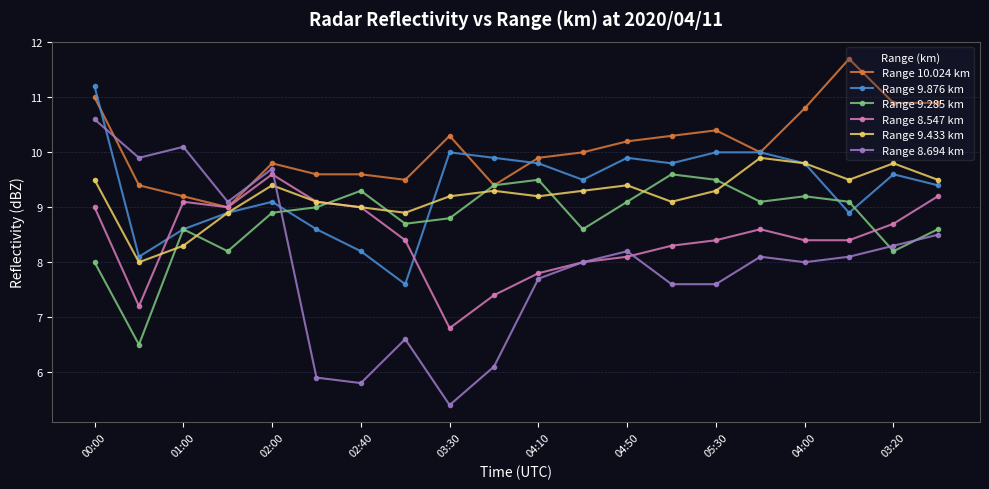

How many lines are shown in the chart?

6